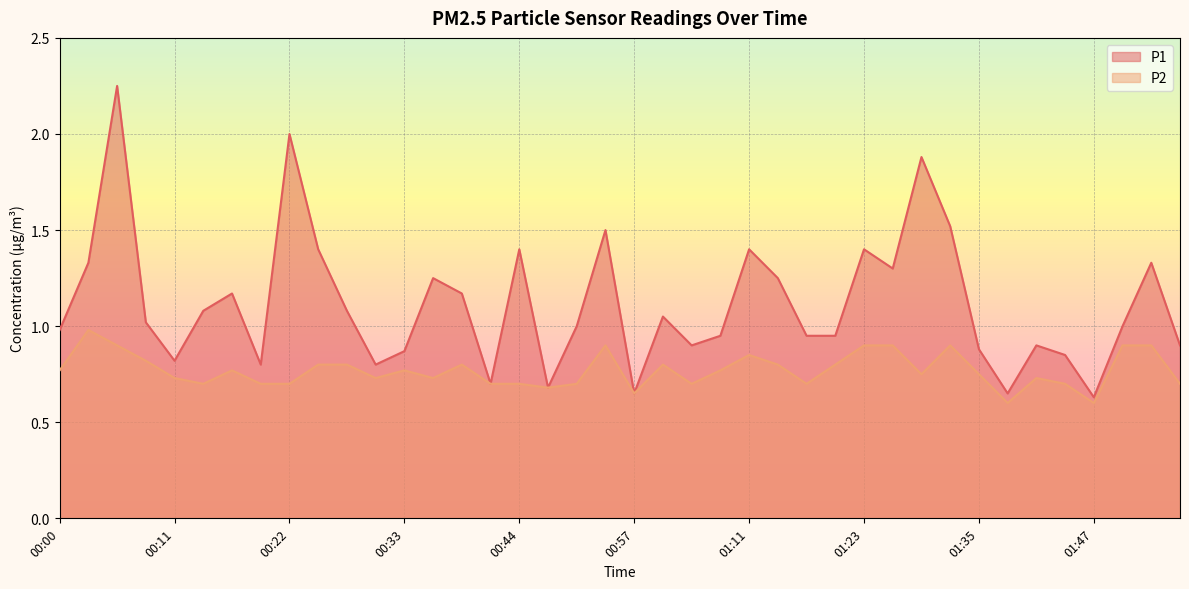

True or false: P1 and P2 intersect in this chart.

False